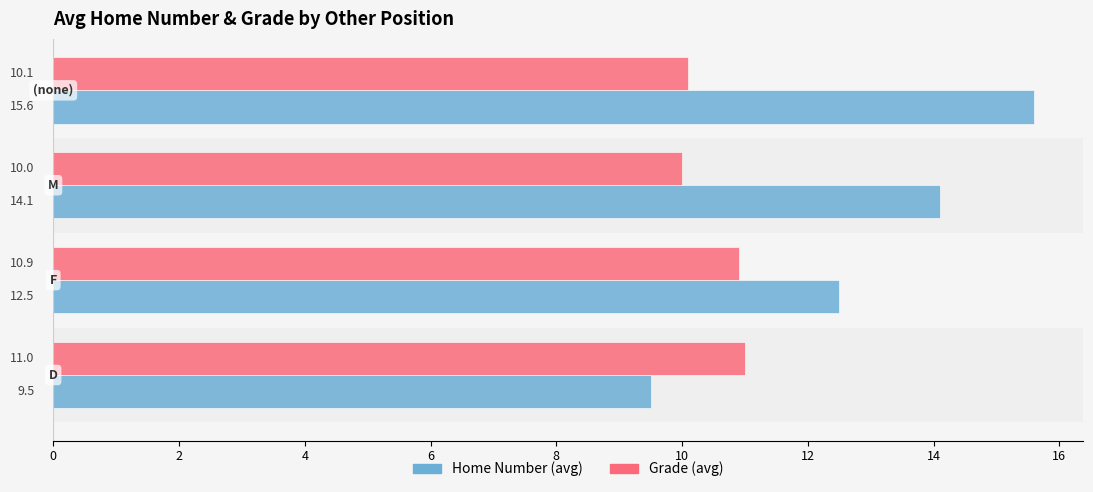

What are all the series names shown in the legend?

Home Number (avg), Grade (avg)